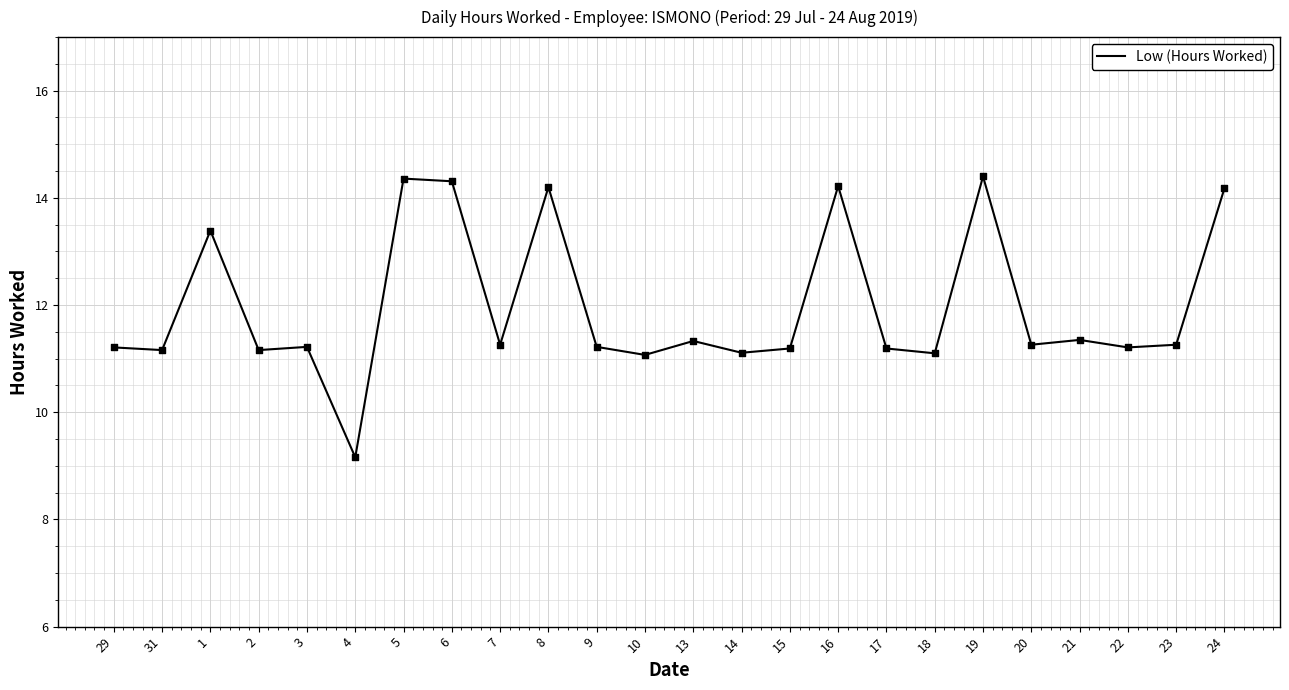

Approximately how many times larger is the value at 20 compared to 23?

1.0